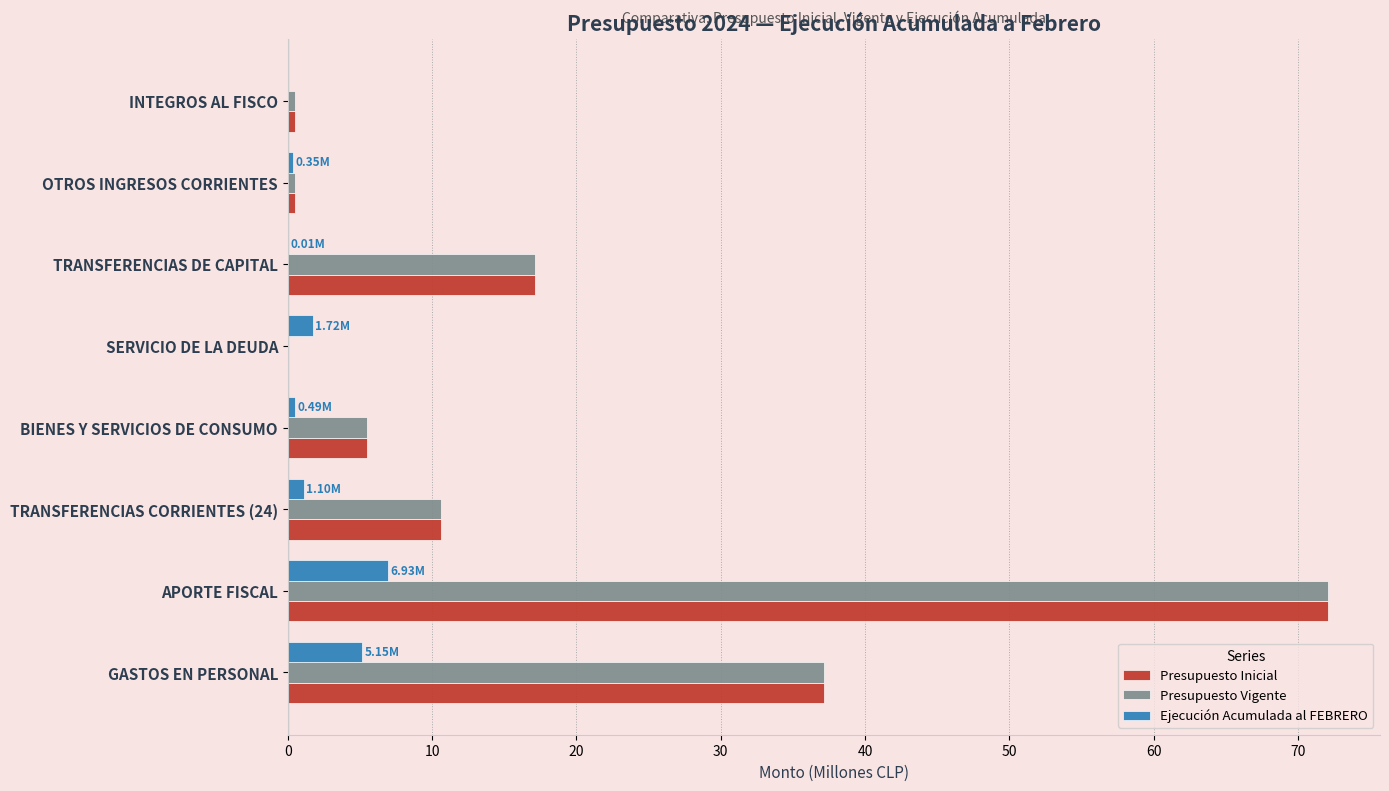

What is the sum of all Presupuesto Inicial values?

143.4